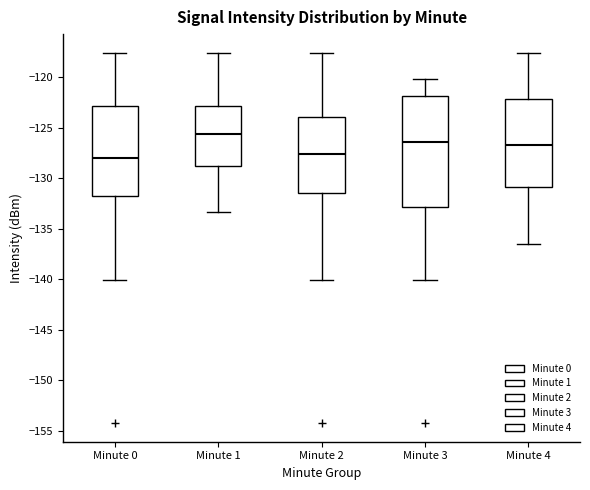

Which box has the highest median line?

Minute 1